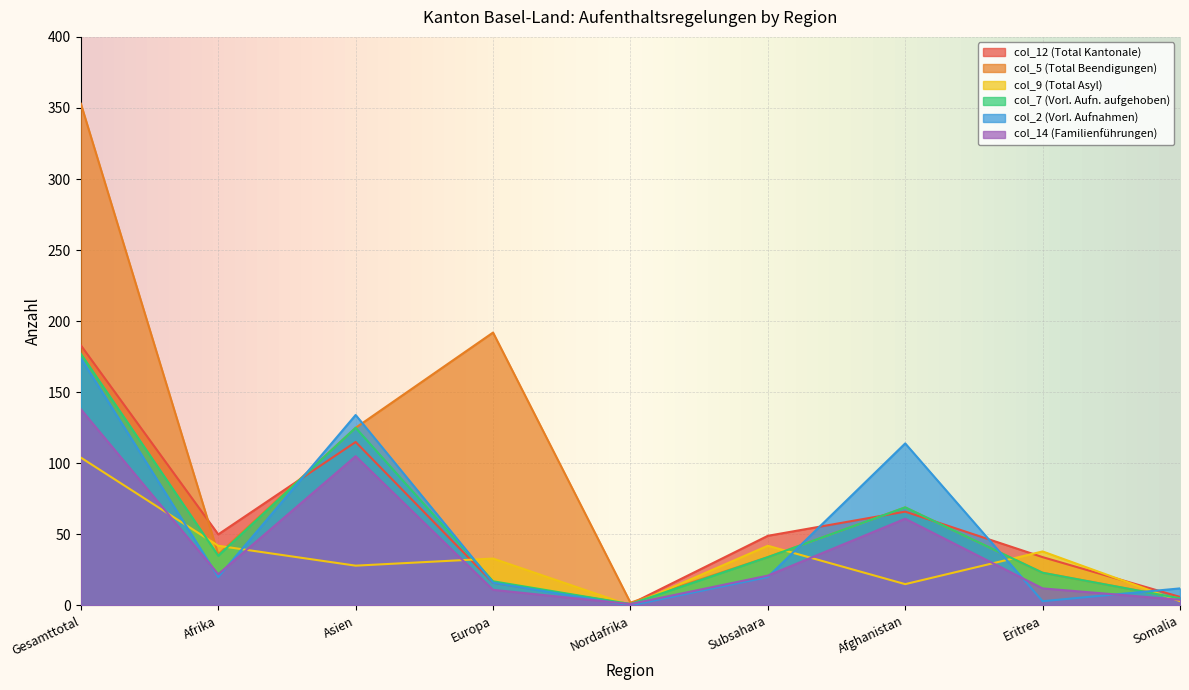

The col_14 (Familienführungen) series shows 11 at Europa. True or false?

True